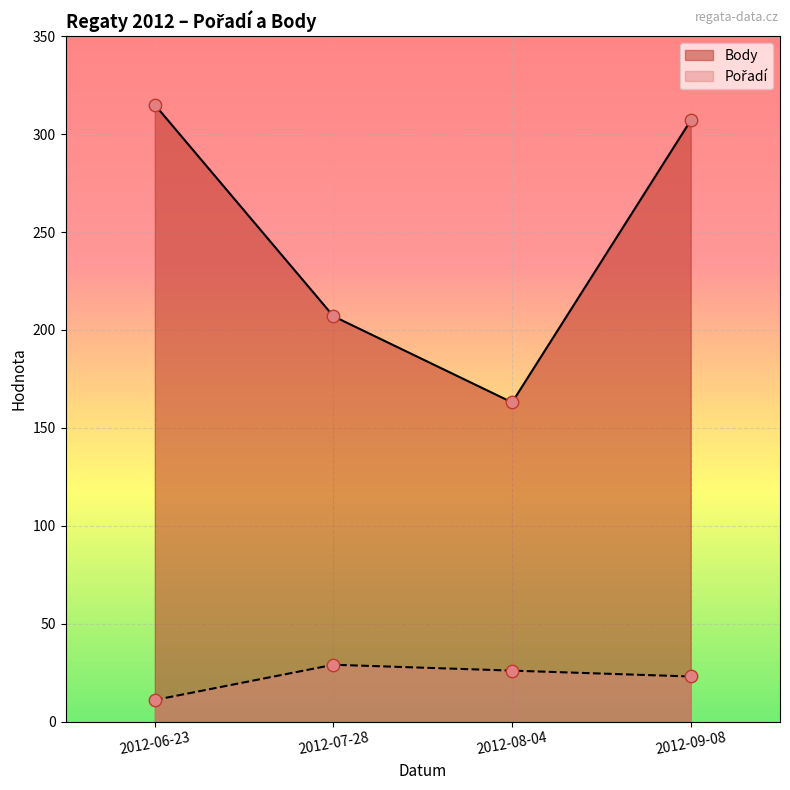

At which category is the sum across all series the highest?

2012-09-08